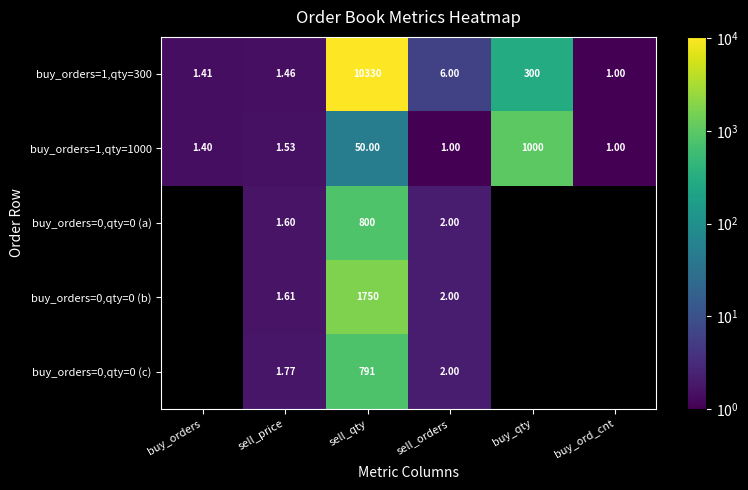

List the labels in order of buy_orders=1,qty=300 value, smallest first.

buy_ord_cnt, buy_orders, sell_price, sell_orders, buy_qty, sell_qty